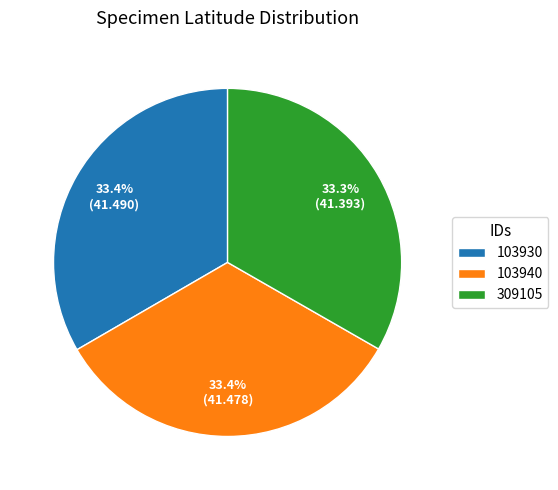

Does any single category account for the majority?

No